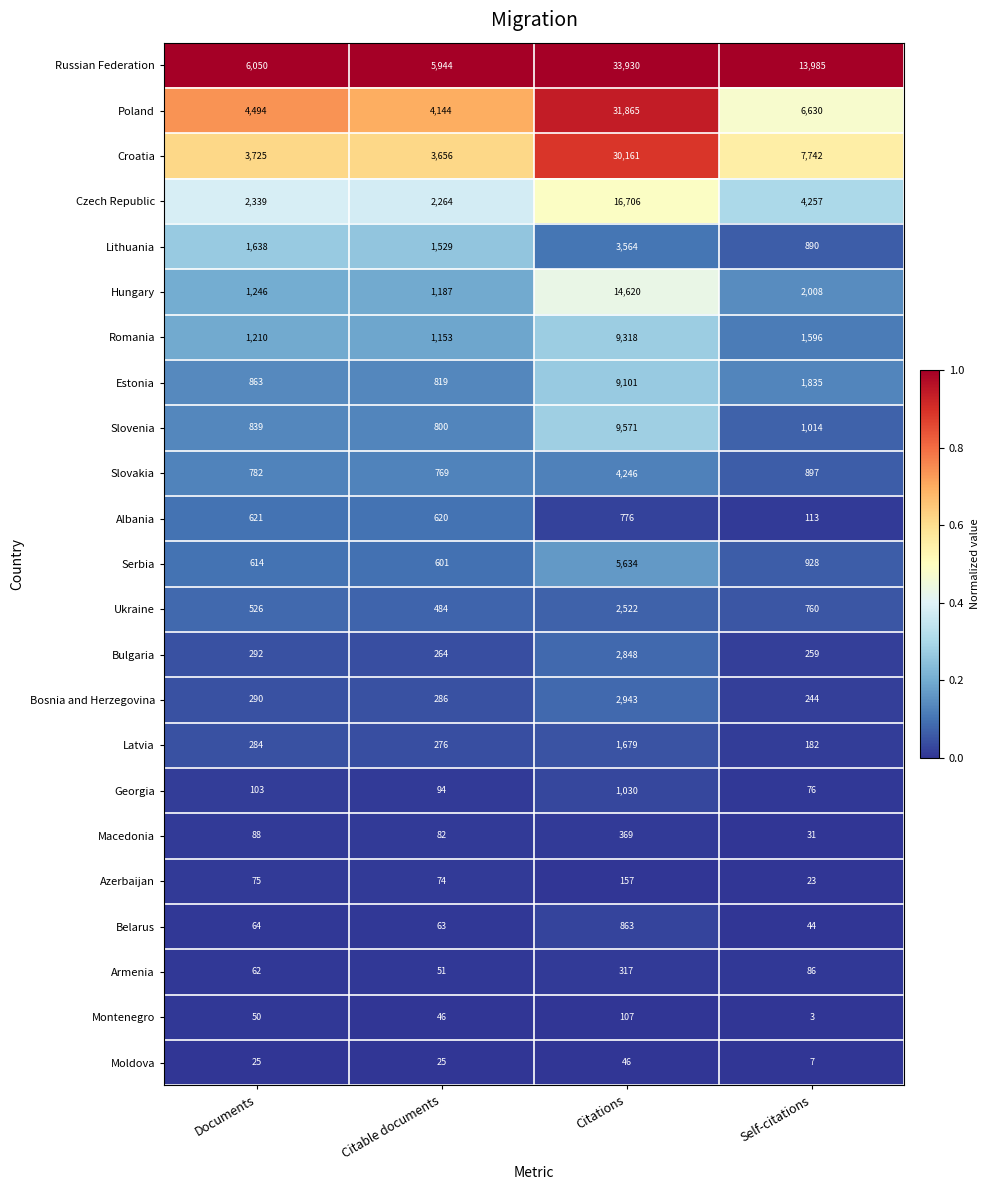

What is the average value of the Czech Republic series?

6392